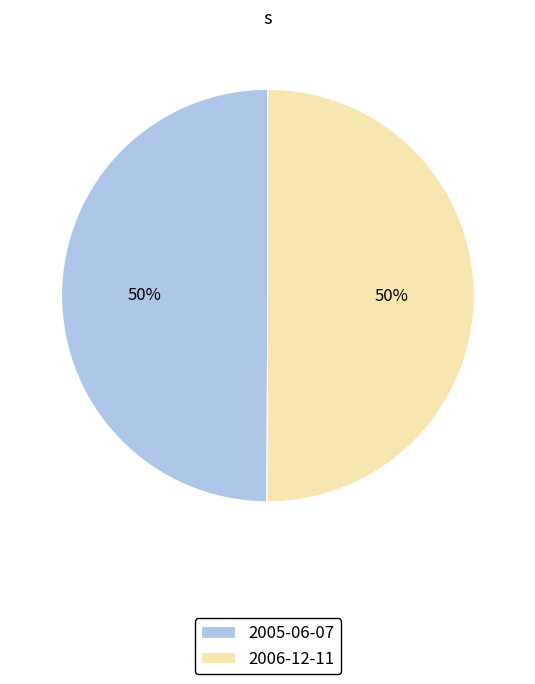

To the nearest percent, what is the average slice percentage?

50%